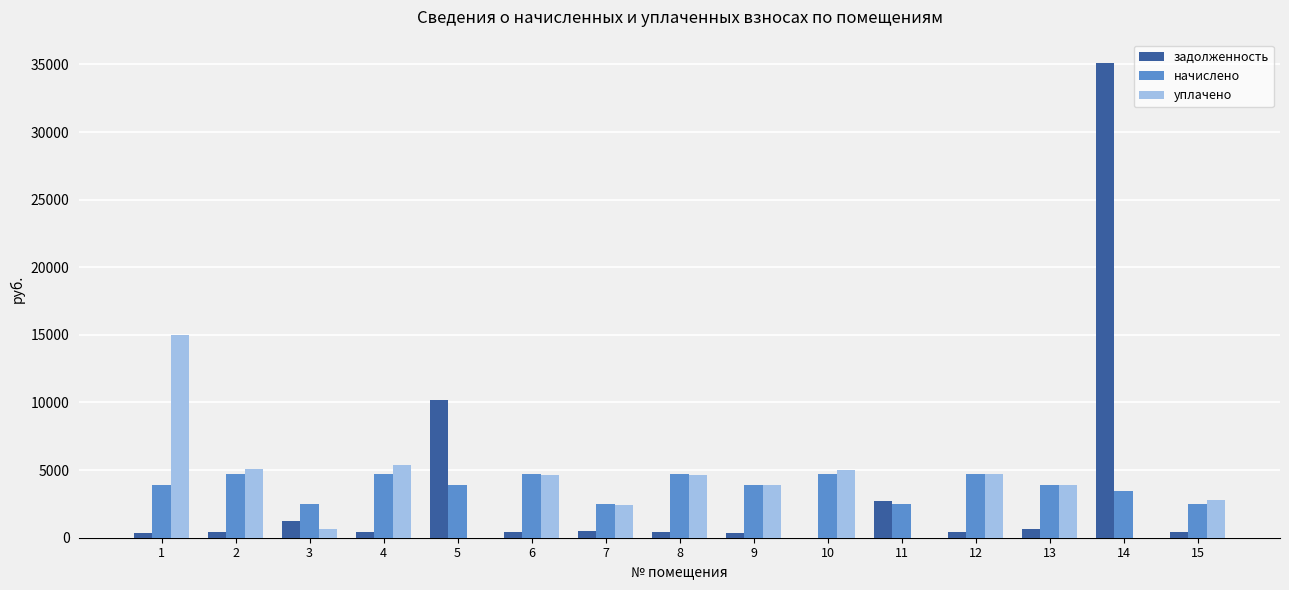

What is the sum of all начислено values?

57390.7